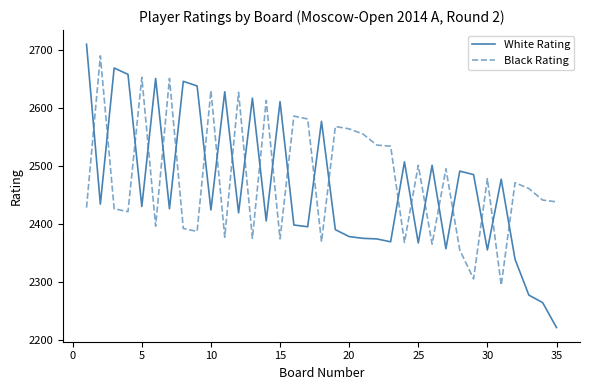

What are all the series names shown in the legend?

White Rating, Black Rating